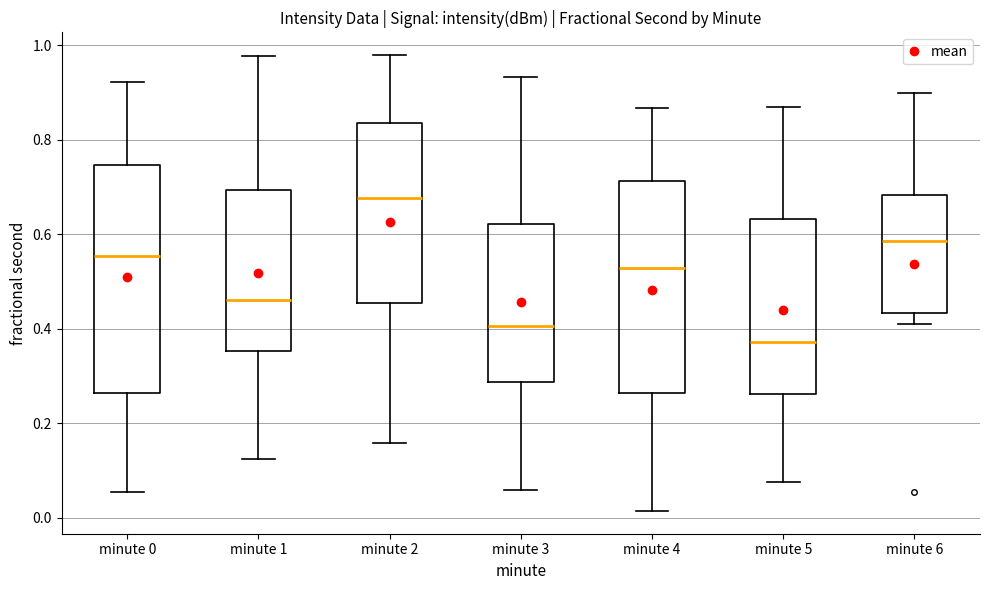

Reading left to right, read every box against the y-axis: the position of its median line, the range the box covers, and the ends of its whiskers. The values are not printed on the chart, so give them approximately, as read against the axis.

minute 0: median 0.56, box 0.26 to 0.74, whiskers 0.06 to 0.92
minute 1: median 0.46, box 0.36 to 0.70, whiskers 0.12 to 0.98
minute 2: median 0.68, box 0.46 to 0.84, whiskers 0.16 to 0.98
minute 3: median 0.40, box 0.28 to 0.62, whiskers 0.06 to 0.94
minute 4: median 0.52, box 0.26 to 0.72, whiskers 0.02 to 0.86
minute 5: median 0.38, box 0.26 to 0.64, whiskers 0.08 to 0.88
minute 6: median 0.58, box 0.44 to 0.68, whiskers 0.42 to 0.90